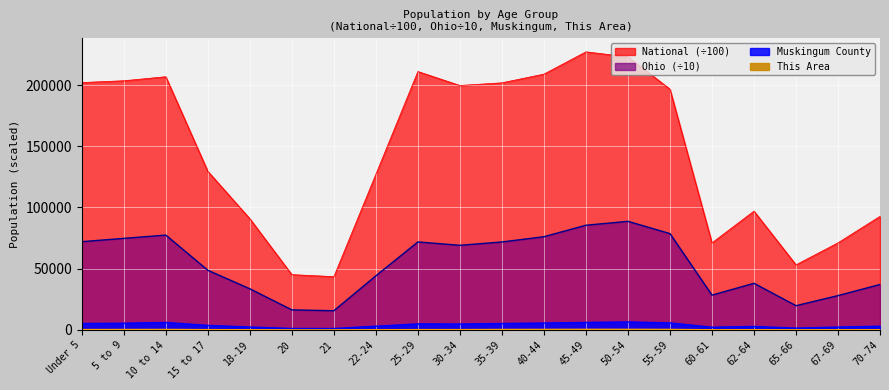

At which label does This Area first exceed 289?

Under 5